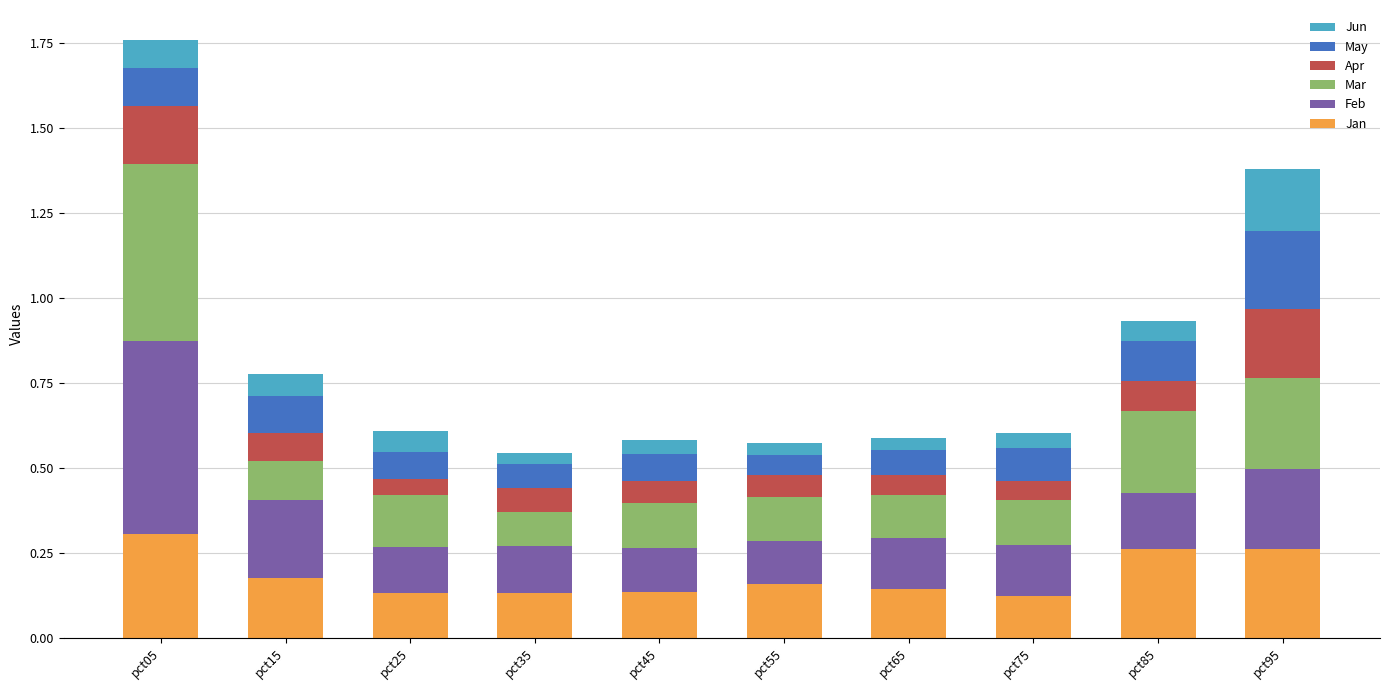

What is the total value across all series at pct95?

1.4